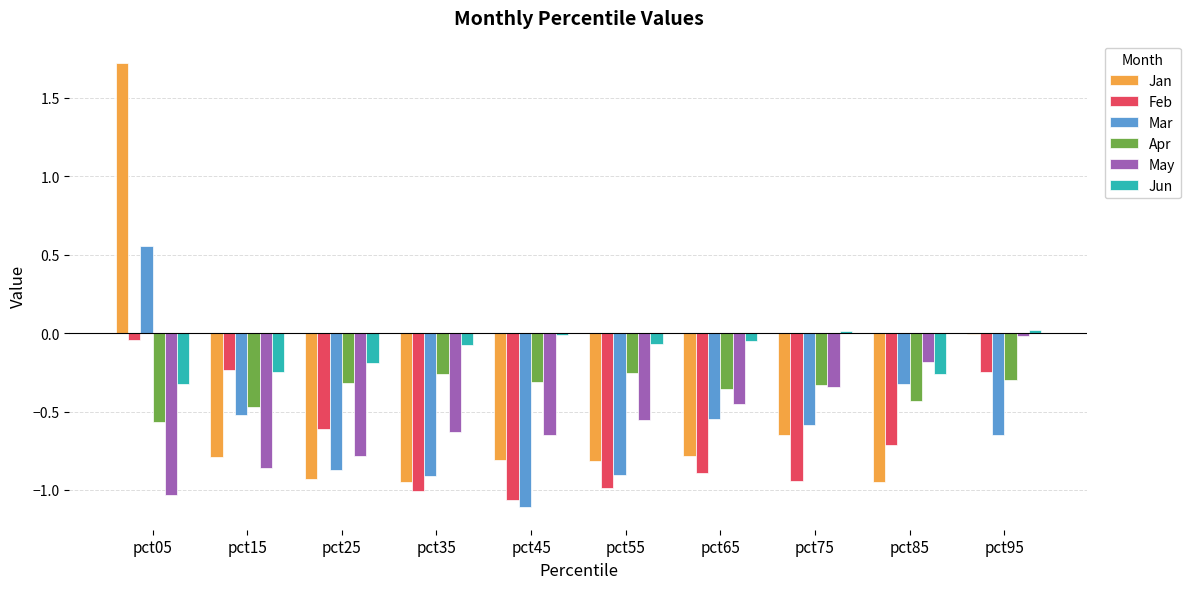

How many data points does each series have?

10